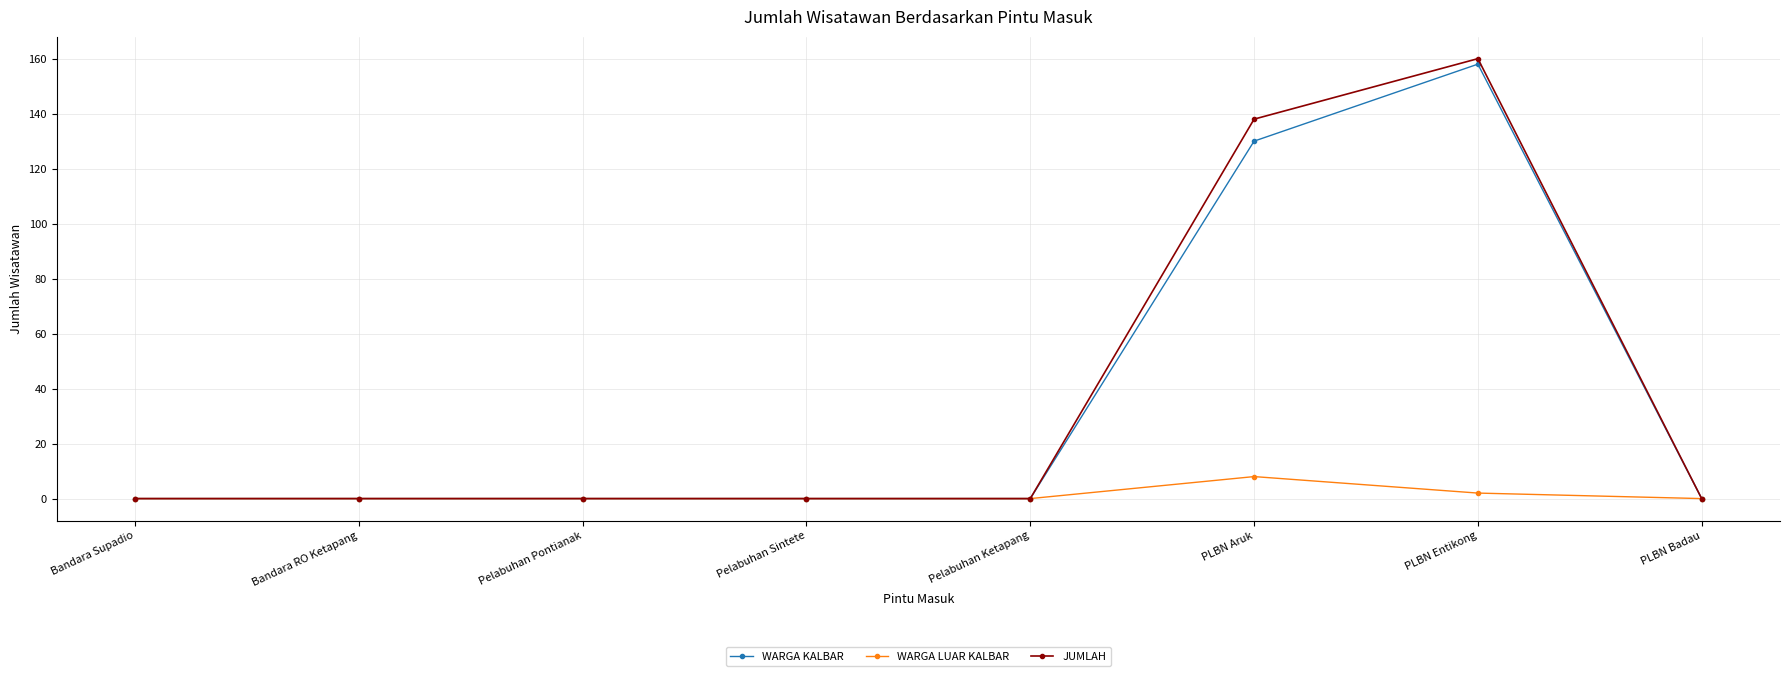

What is the difference between the second highest and second lowest values in the JUMLAH series?

138